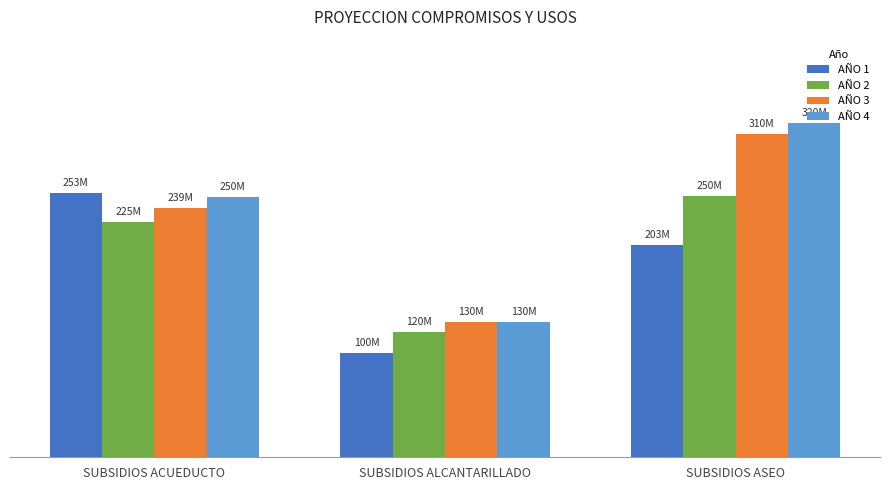

Which has a higher value, SUBSIDIOS ASEO or SUBSIDIOS ALCANTARILLADO?

SUBSIDIOS ASEO